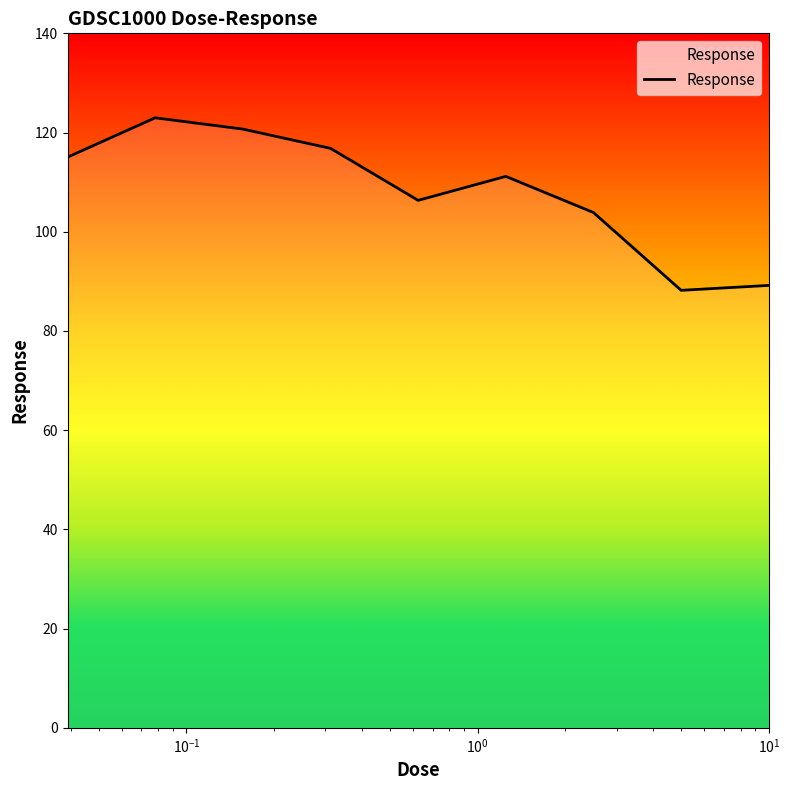

Reading right to left, list all the values displayed in this chart.

89.2	88.2	103.9	111.2	106.3	116.8	120.7	123.0	115.0